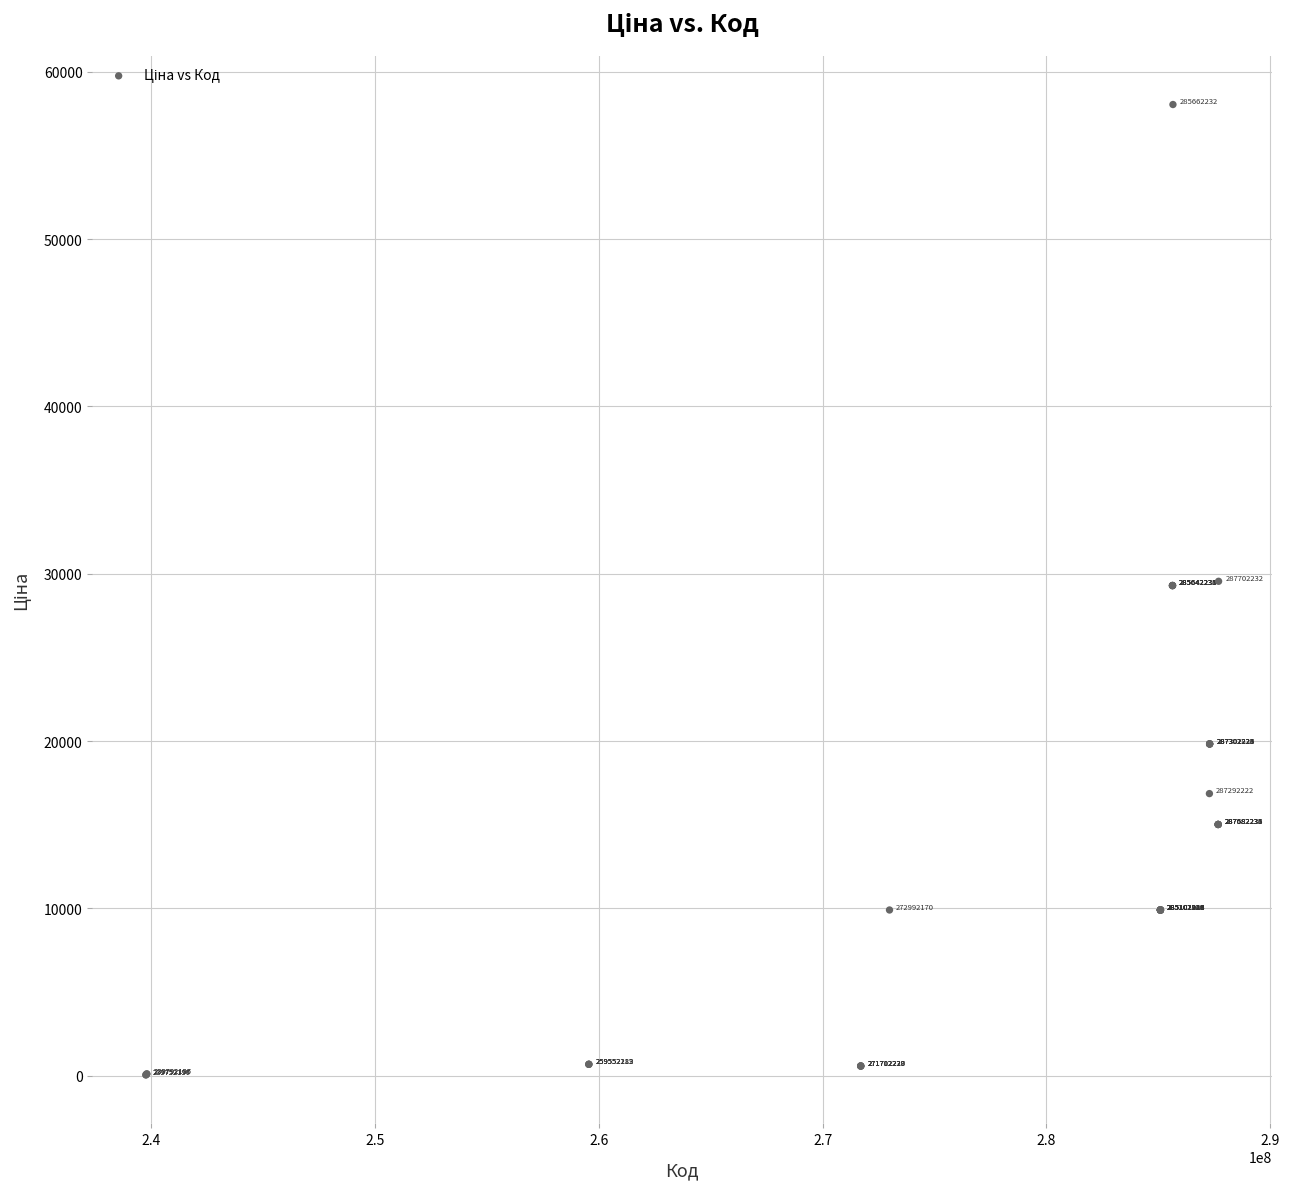

What Y value in the scatter plot is closest to 29046?

29294.9